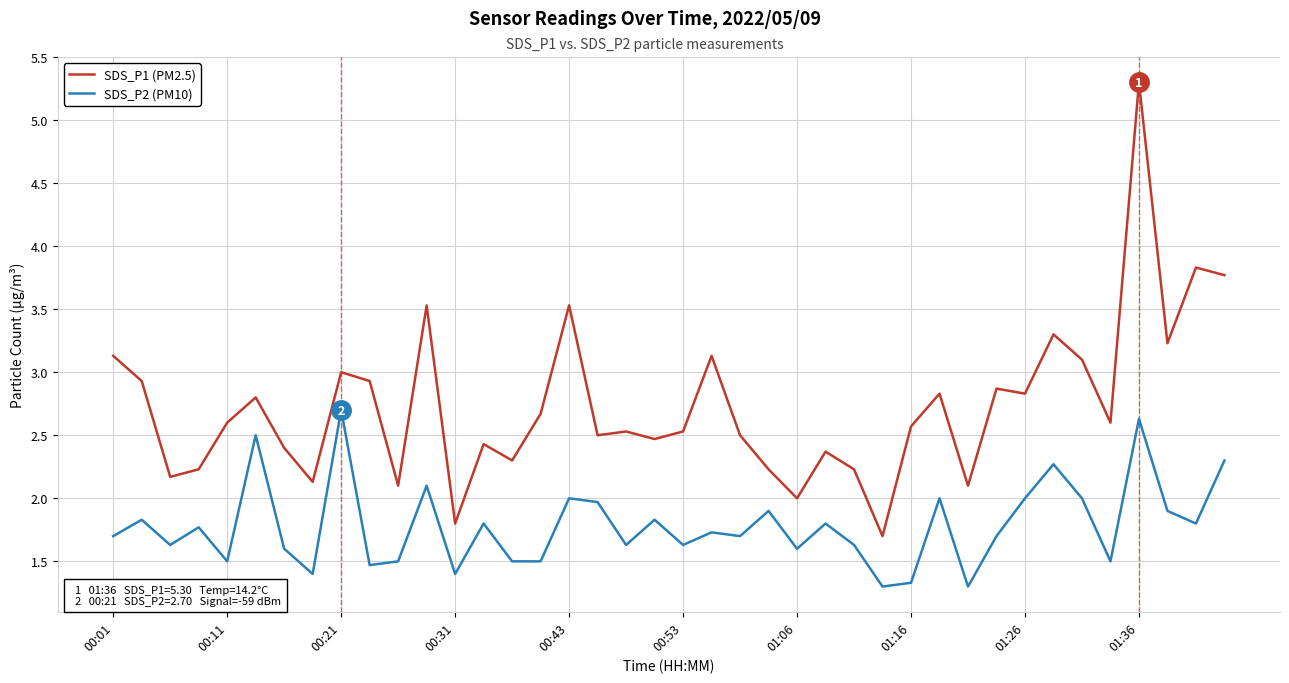

Which series has the largest range (max minus min)?

SDS_P1 (PM2.5)